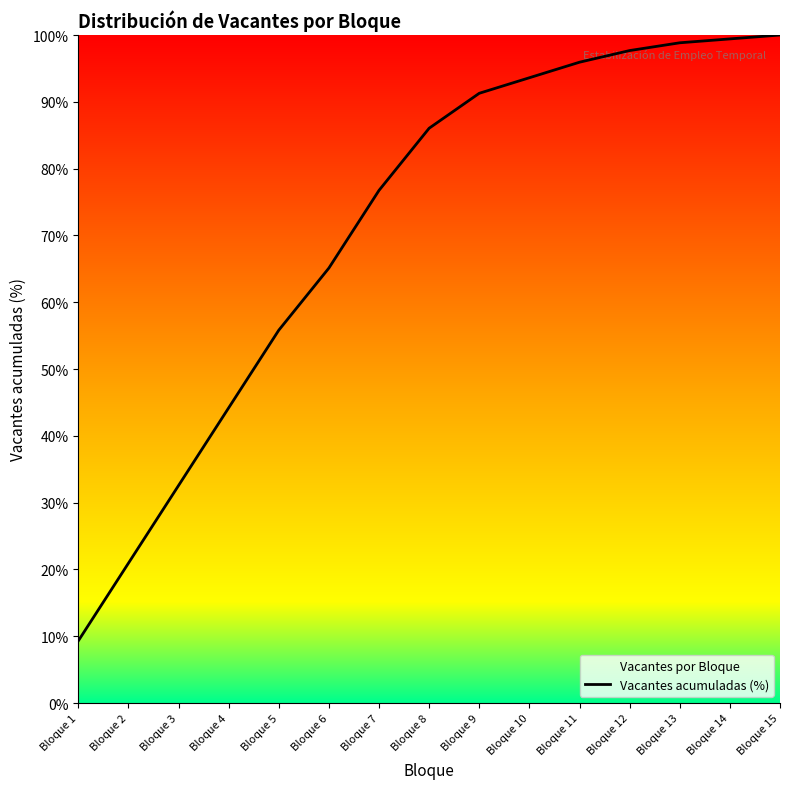

Read the value at Bloque 12.

97.7